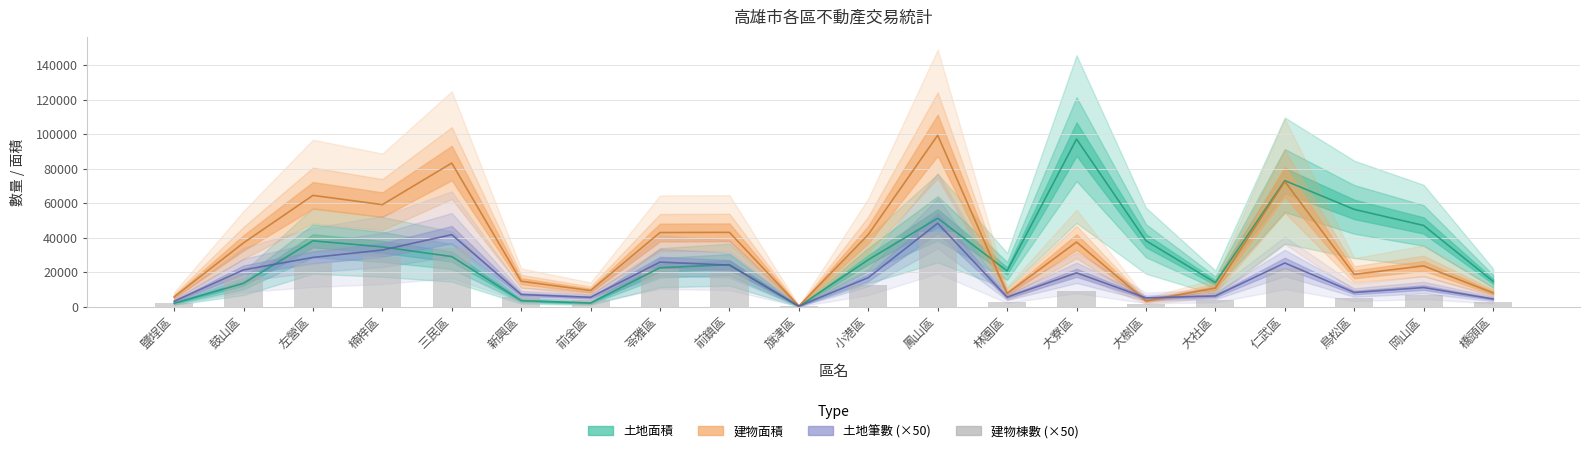

What is the value of the 9th bar from the left?

20950